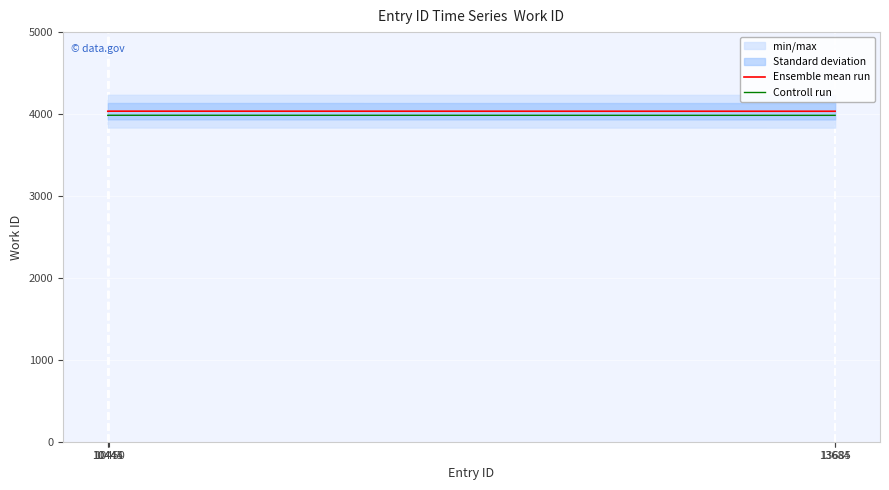

The value of Ensemble mean run at 13685 is 4034. True or false?

True